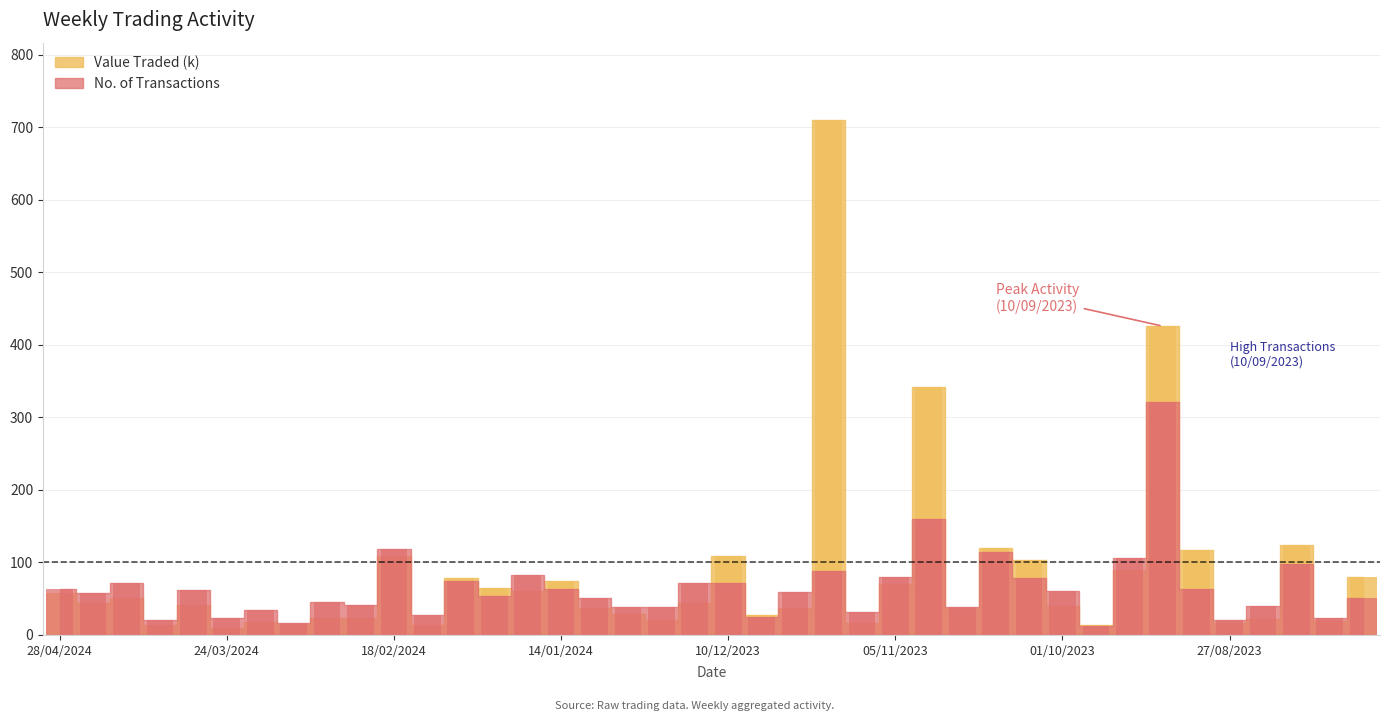

What is the approximate value of No. of Trans at 07/04/2024?

21.0